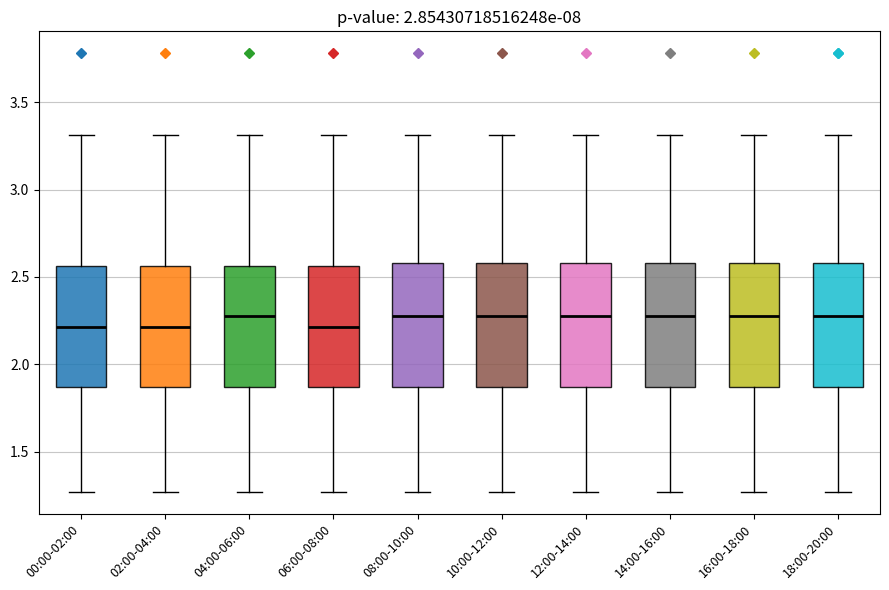

Reading left to right, read every box against the y-axis: the position of its median line, the range the box covers, and the ends of its whiskers. The values are not printed on the chart, so give them approximately, as read against the axis.

00:00-02:00: median 2.20, box 1.85 to 2.55, whiskers 1.25 to 3.30
02:00-04:00: median 2.20, box 1.85 to 2.55, whiskers 1.25 to 3.30
04:00-06:00: median 2.30, box 1.85 to 2.55, whiskers 1.25 to 3.30
06:00-08:00: median 2.20, box 1.85 to 2.55, whiskers 1.25 to 3.30
08:00-10:00: median 2.30, box 1.85 to 2.60, whiskers 1.25 to 3.30
10:00-12:00: median 2.30, box 1.85 to 2.60, whiskers 1.25 to 3.30
12:00-14:00: median 2.30, box 1.85 to 2.60, whiskers 1.25 to 3.30
14:00-16:00: median 2.30, box 1.85 to 2.60, whiskers 1.25 to 3.30
16:00-18:00: median 2.30, box 1.85 to 2.60, whiskers 1.25 to 3.30
18:00-20:00: median 2.30, box 1.85 to 2.60, whiskers 1.25 to 3.30